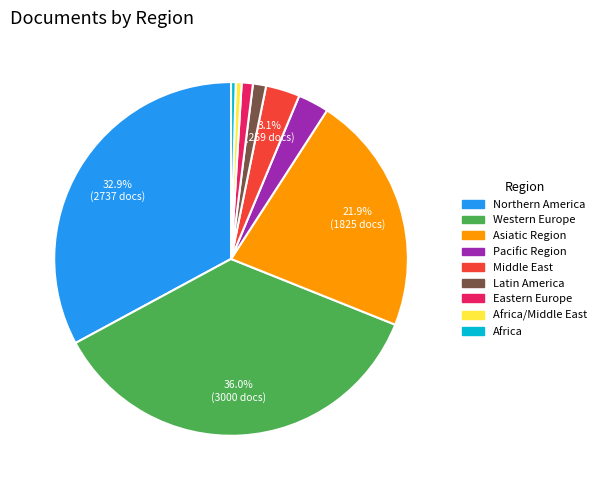

Combined, do Latin America and Asiatic Region account for over 50%?

No